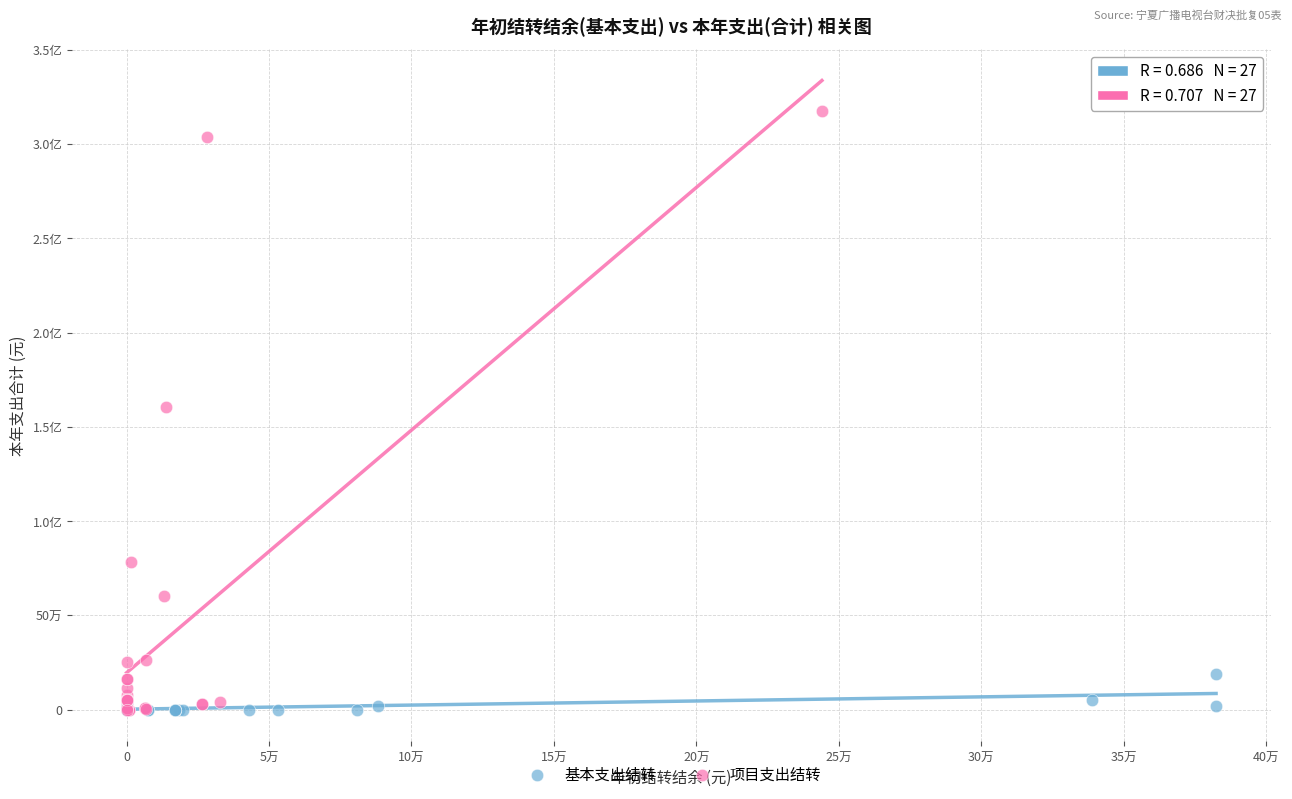

What are all the series names shown in the legend?

基本支出结转, 项目支出结转